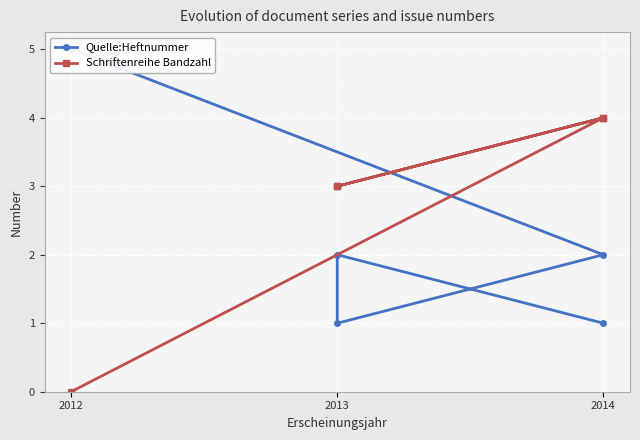

How many lines are shown in the chart?

2